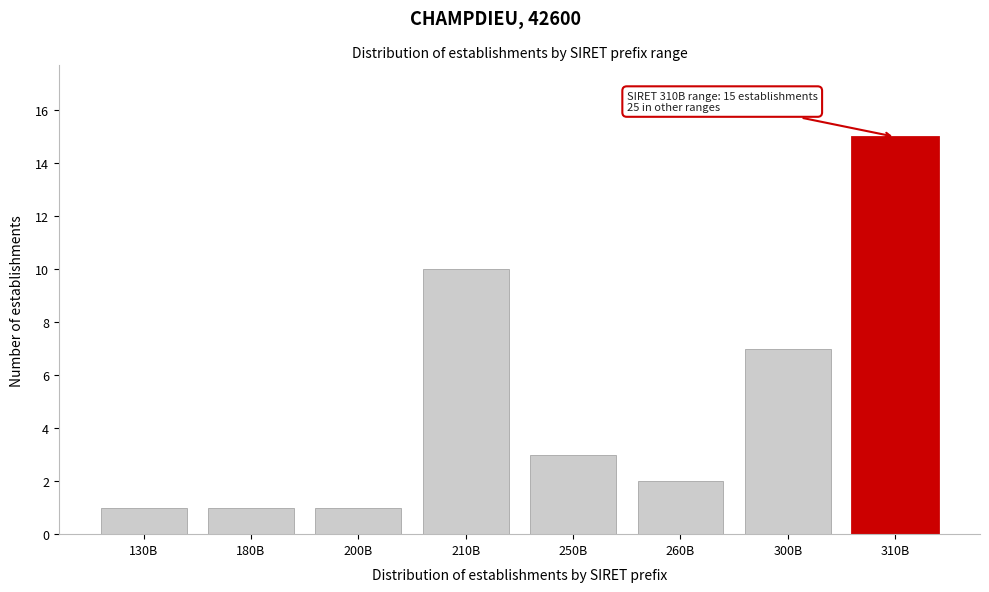

Reading right to left, extract all data points from this chart.

310B=15	300B=7	260B=2	250B=3	210B=10	200B=1	180B=1	130B=1